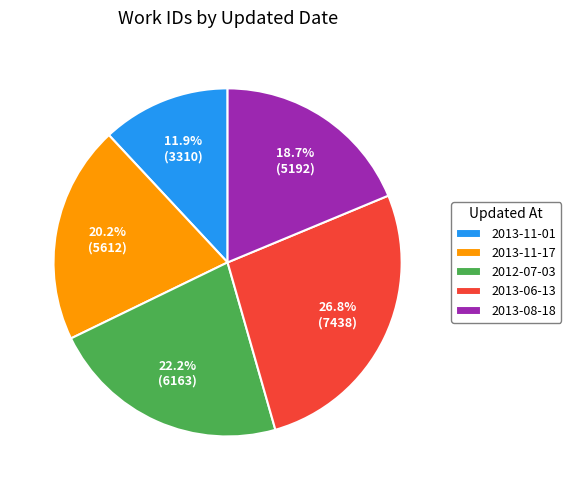

How many segments does this pie chart have?

5